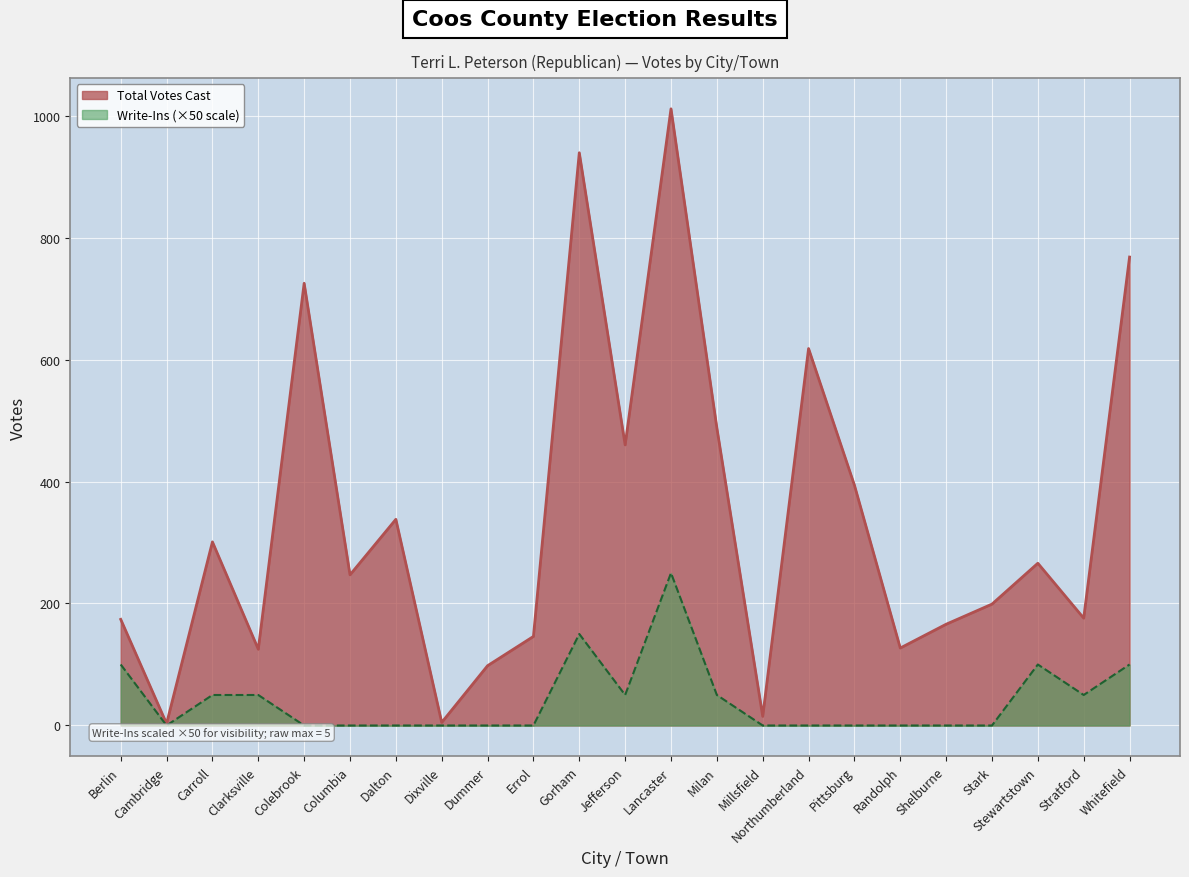

What is the difference between the Write-Ins values at Whitefield and Clarksville?

50